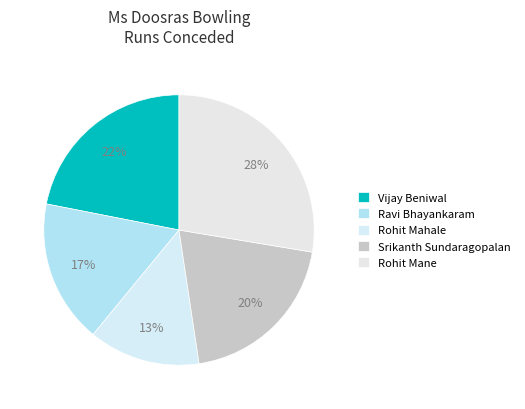

How many segments does this pie chart have?

5